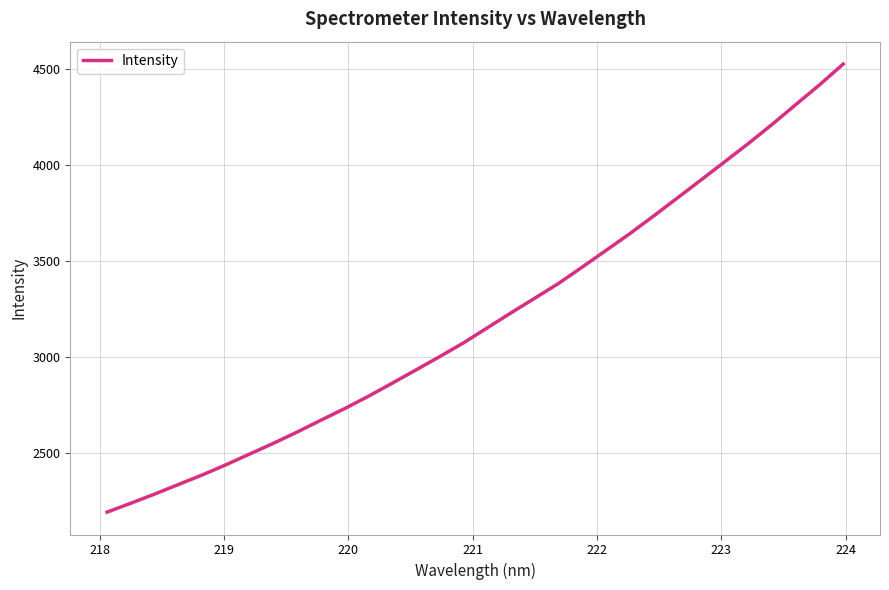

What is the smallest value displayed?

2192.3